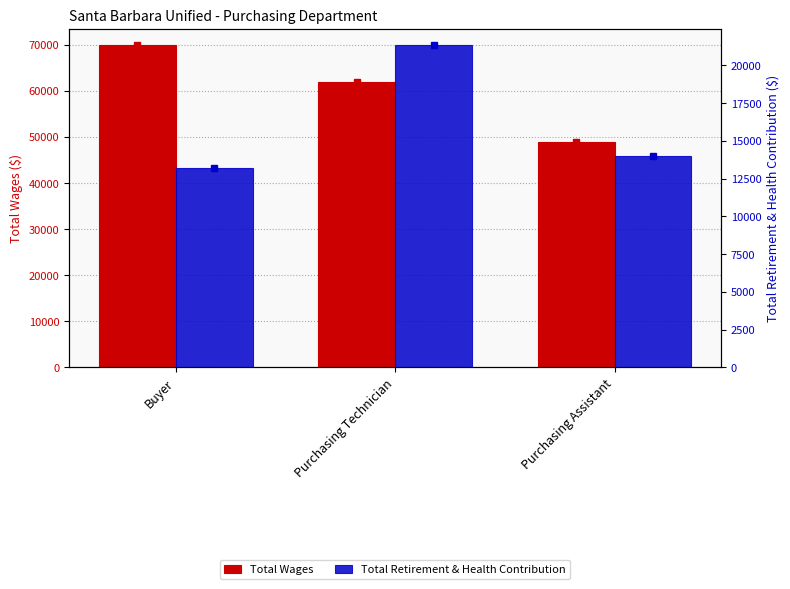

What is the difference between the maximum and minimum values in the Total Retirement & Health Contribution series?

8118